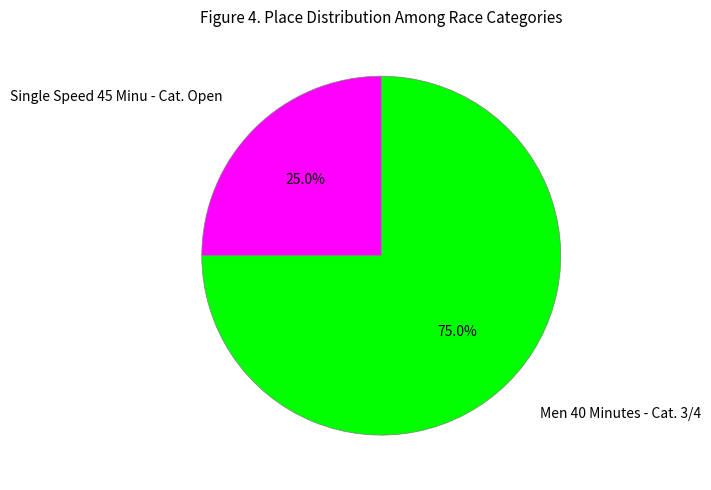

How many segments does this pie chart have?

2